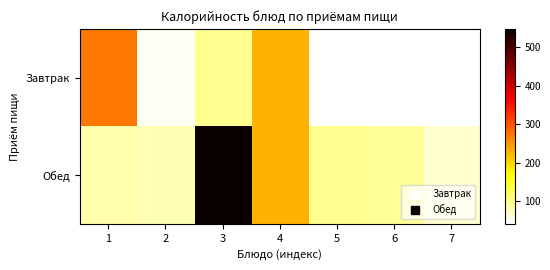

Is the value of Завтрак at 6 greater than the value of Обед at 5?

No